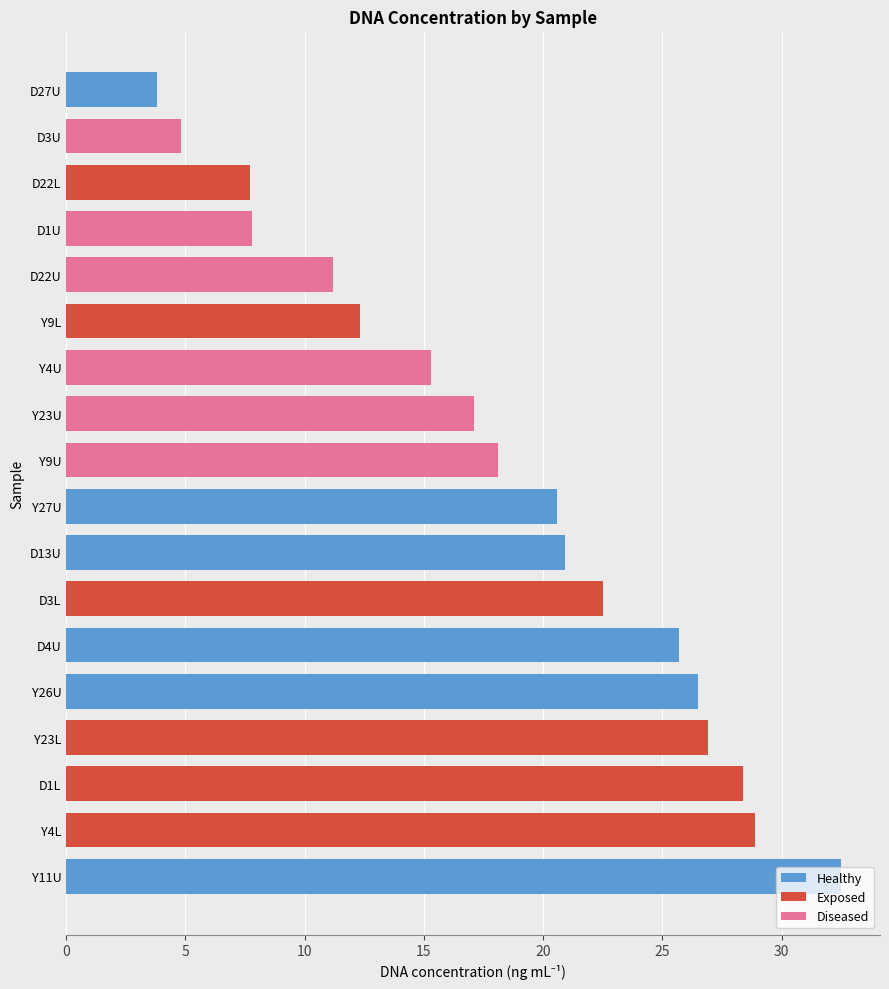

Read the value at D22L.

7.7